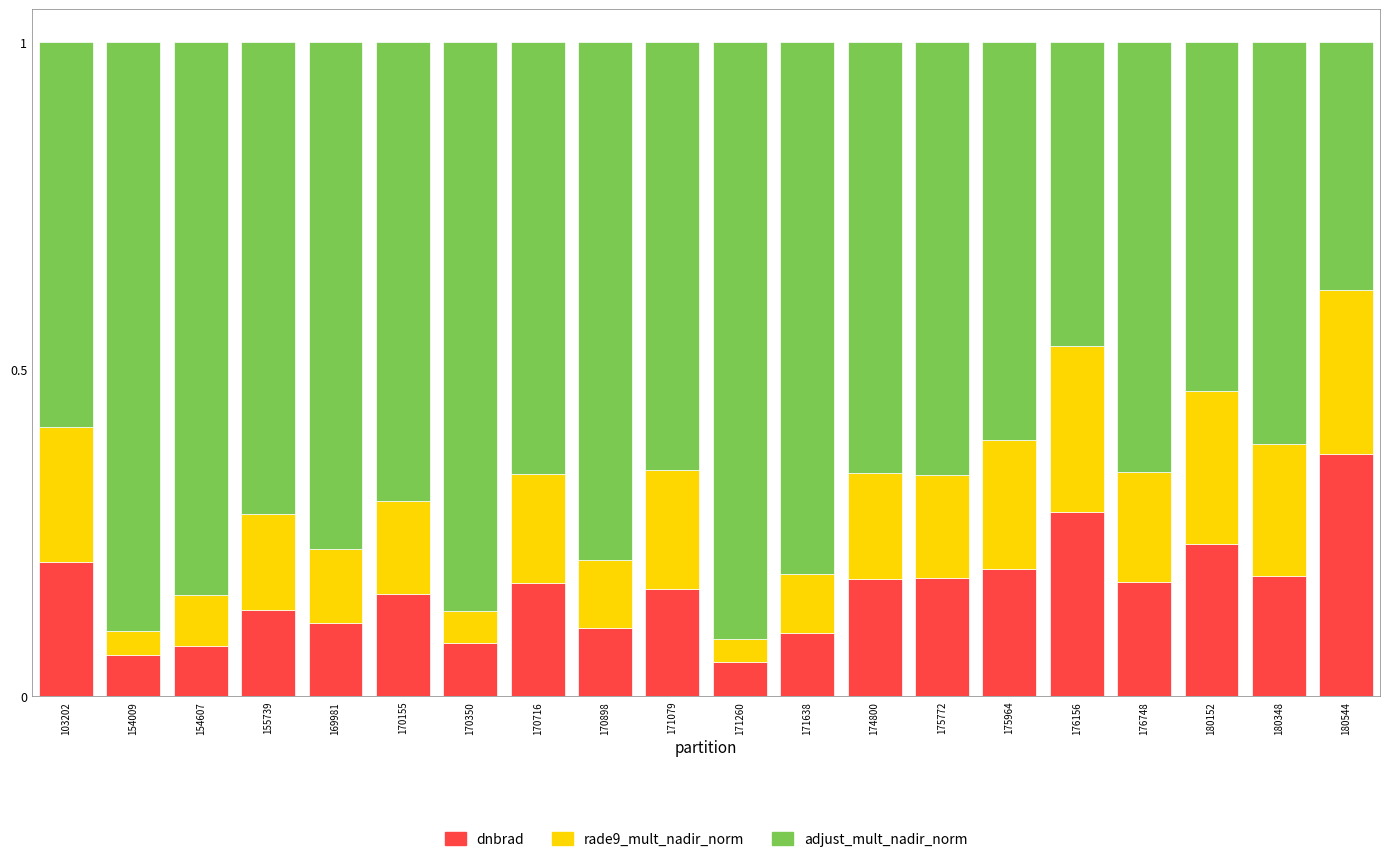

How many series are shown in this chart?

3